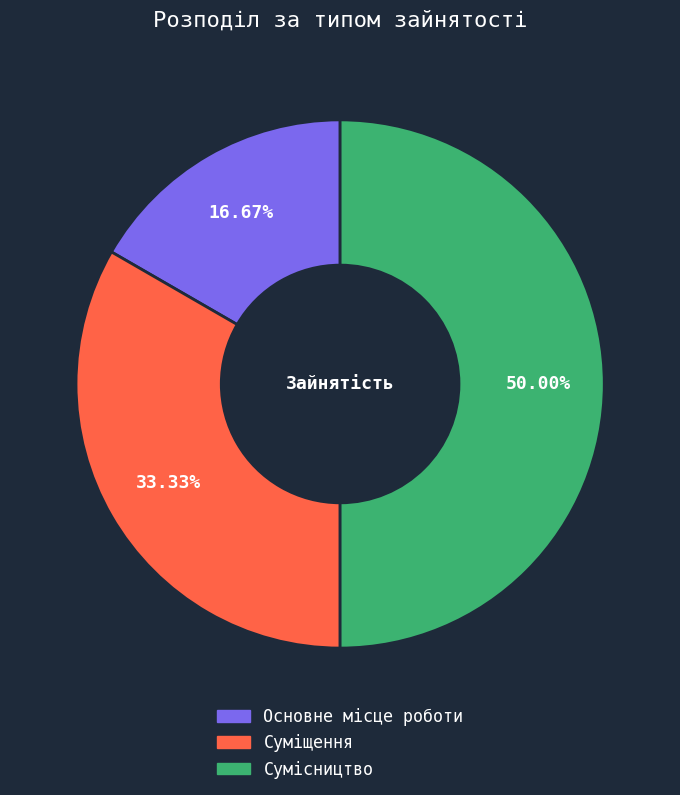

To the nearest percent, what portion does Основне місце роботи represent?

17%